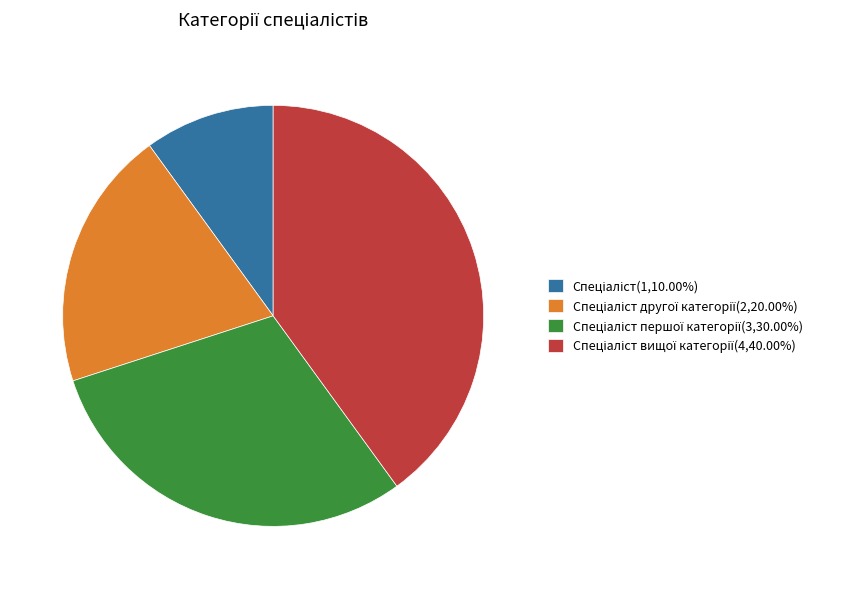

Is there a majority slice in this chart?

No